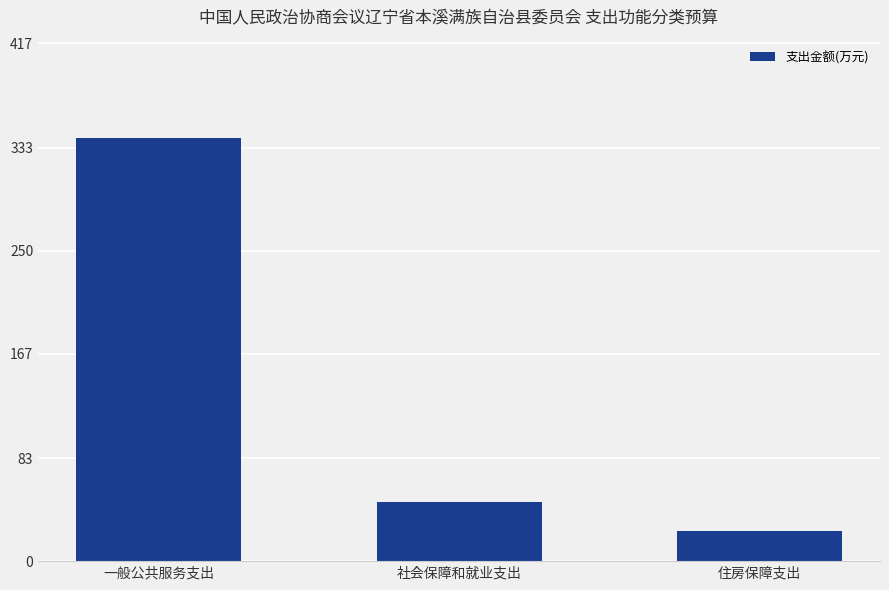

The value at 社会保障和就业支出 is 75.8. True or false?

False